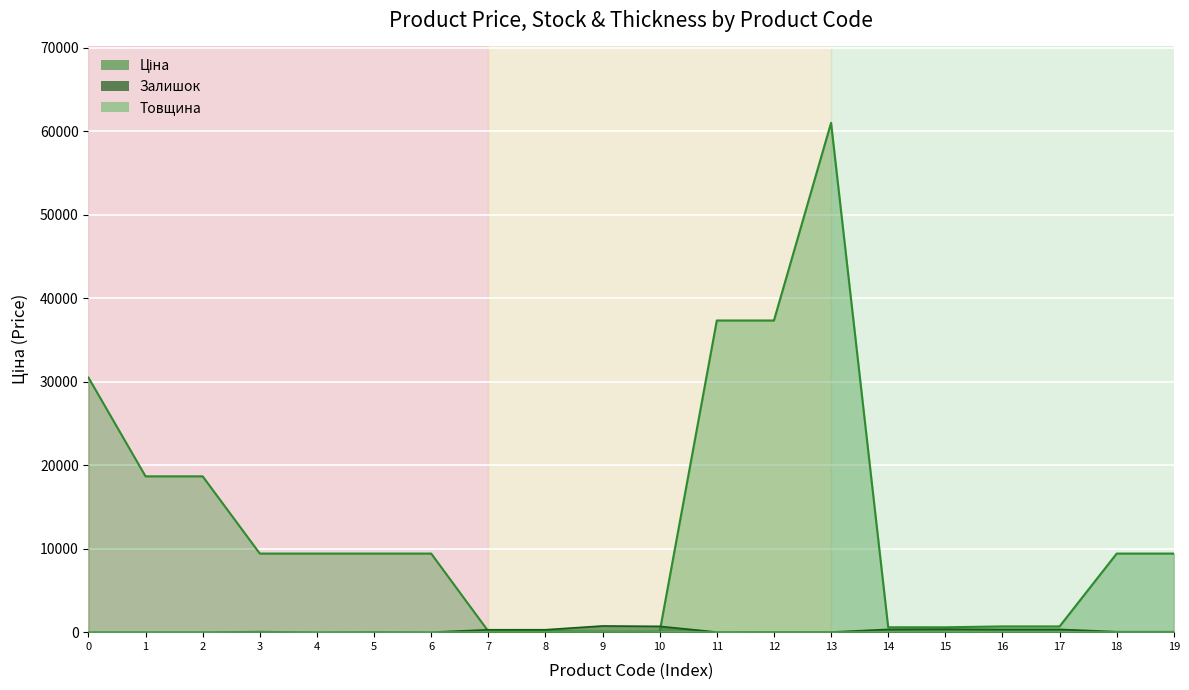

How many values in the Ціна series exceed 9416?

12